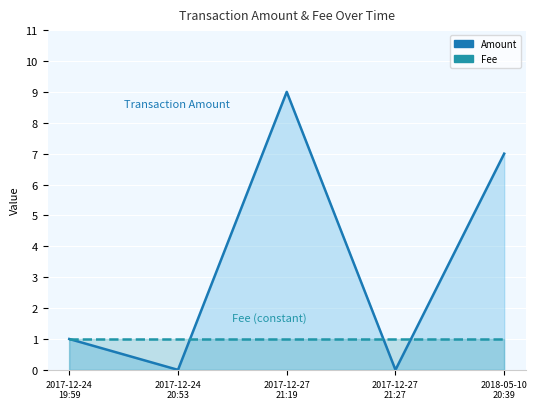

List the series in order of their peak value, lowest first.

Fee, Amount